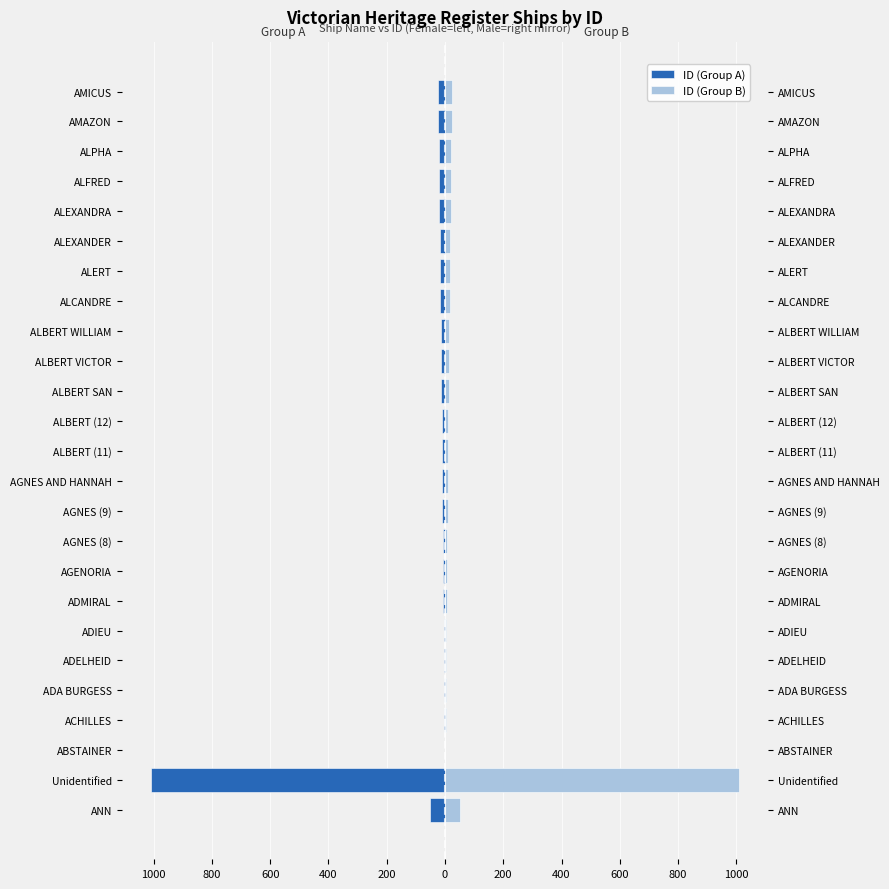

Are the bars grouped side by side (vs. stacked)?

Yes